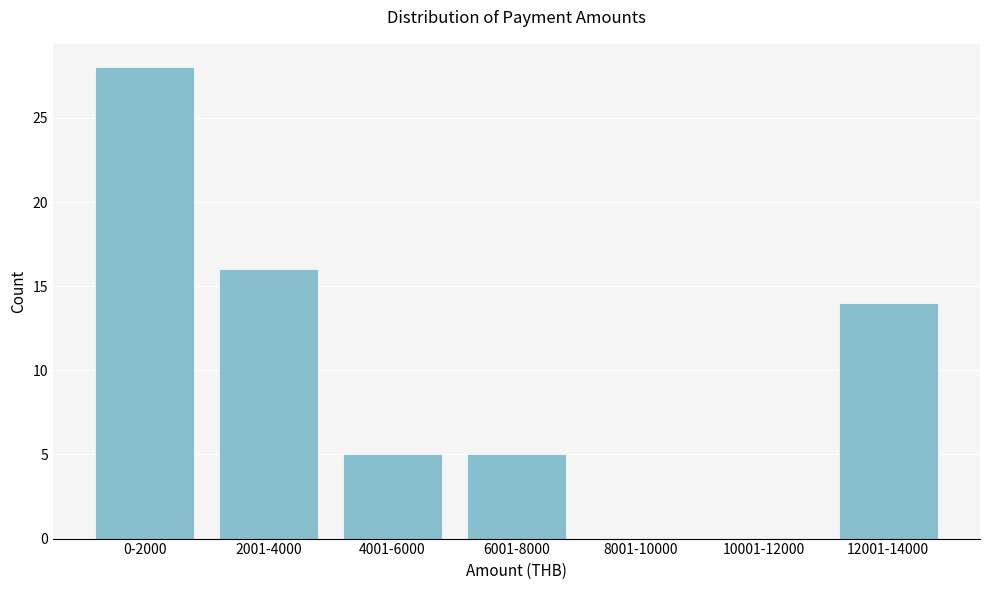

Reading left to right, transcribe all the data shown in this chart.

0-2000=28	2001-4000=16	4001-6000=5	6001-8000=5	8001-10000=0	10001-12000=0	12001-14000=14